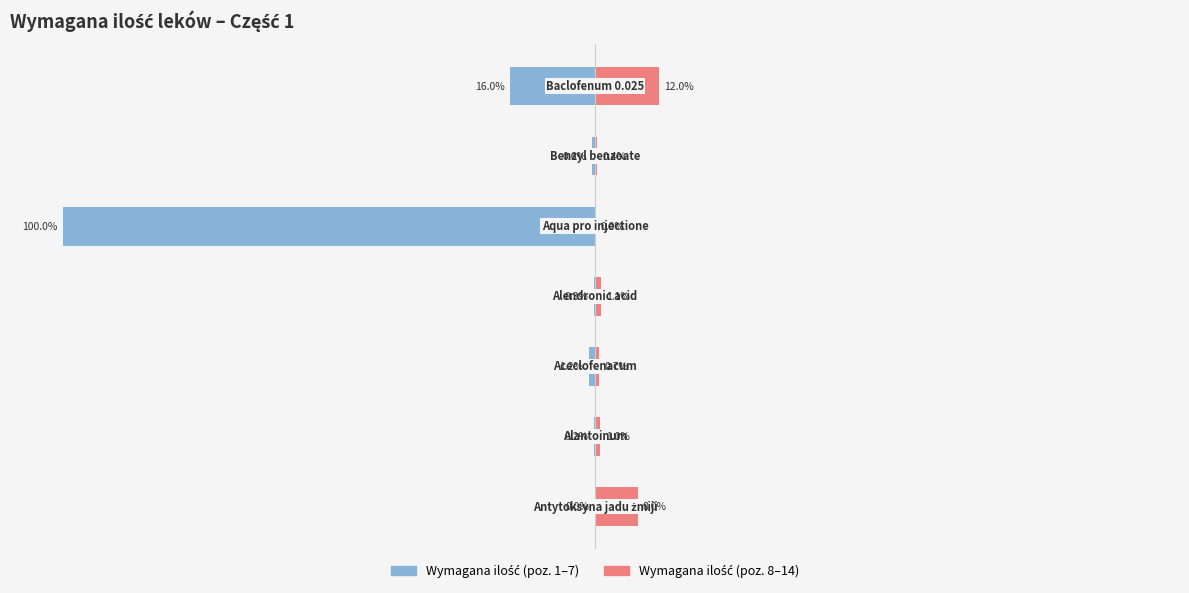

The Wymagana ilość (8-14) series shows 7.2 at 25. True or false?

False